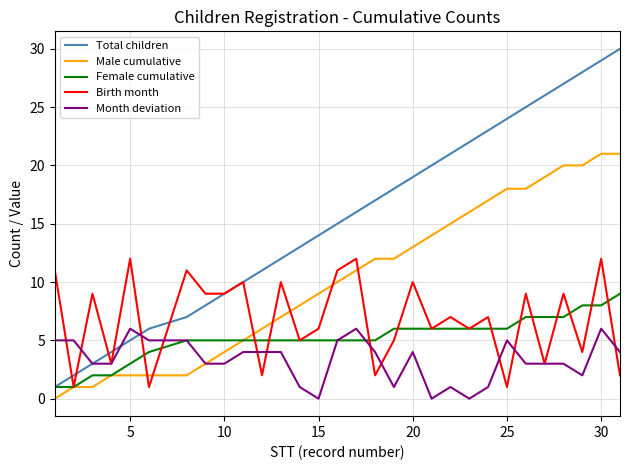

How many series are shown in this chart?

5